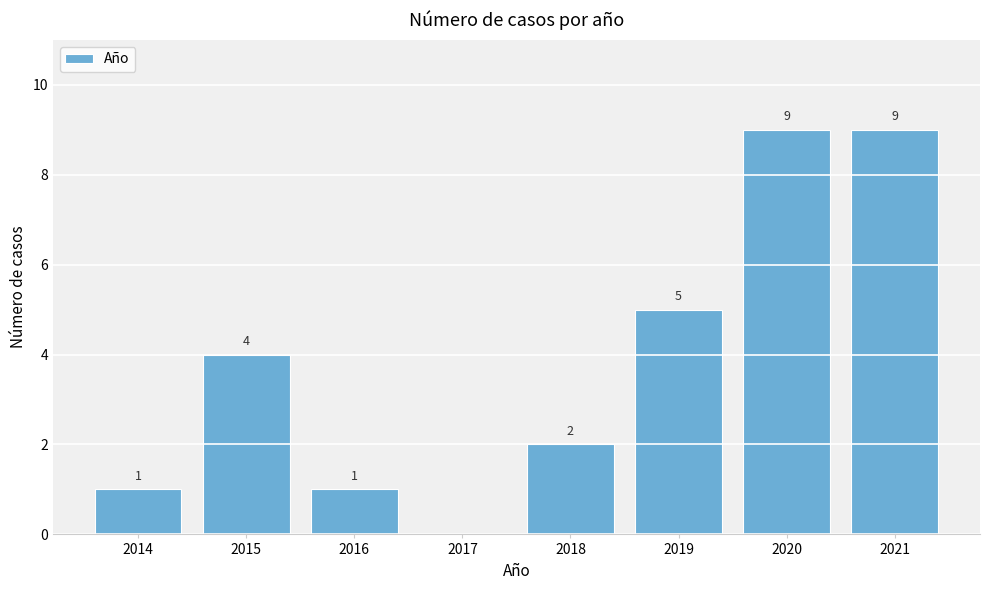

Reading left to right, transcribe all the data shown in this chart.

2014=1	2015=4	2016=1	2017=0	2018=2	2019=5	2020=9	2021=9